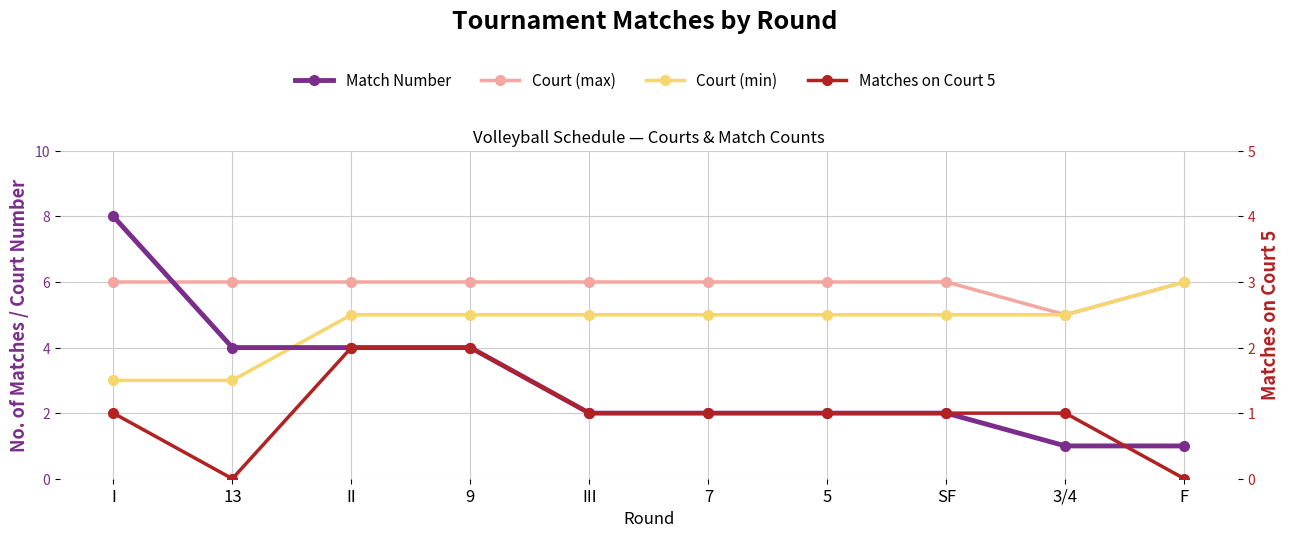

Reading left to right, transcribe all the data shown in this chart.

Match Number: I=8	13=4	II=4	9=4	III=2	7=2	5=2	SF=2	3/4=1	F=1
Court (max): I=6	13=6	II=6	9=6	III=6	7=6	5=6	SF=6	3/4=5	F=6
Court (min): I=3	13=3	II=5	9=5	III=5	7=5	5=5	SF=5	3/4=5	F=6
Matches on Court 5: I=1	13=0	II=2	9=2	III=1	7=1	5=1	SF=1	3/4=1	F=0